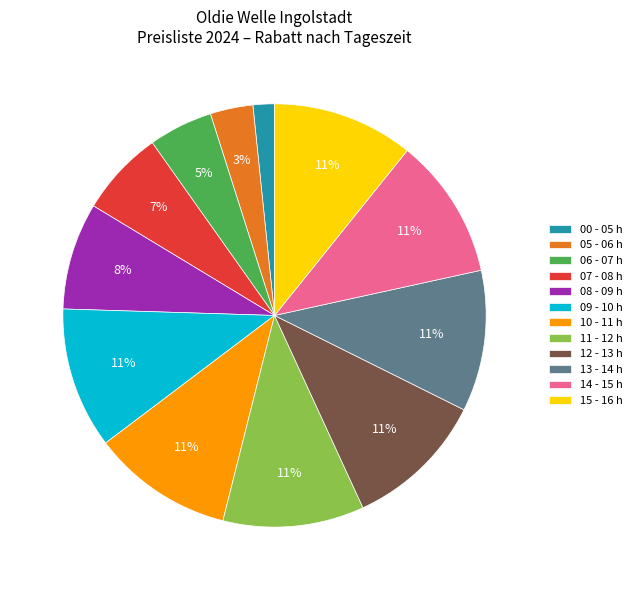

Does 10 - 11 h account for over 50% of the chart?

No